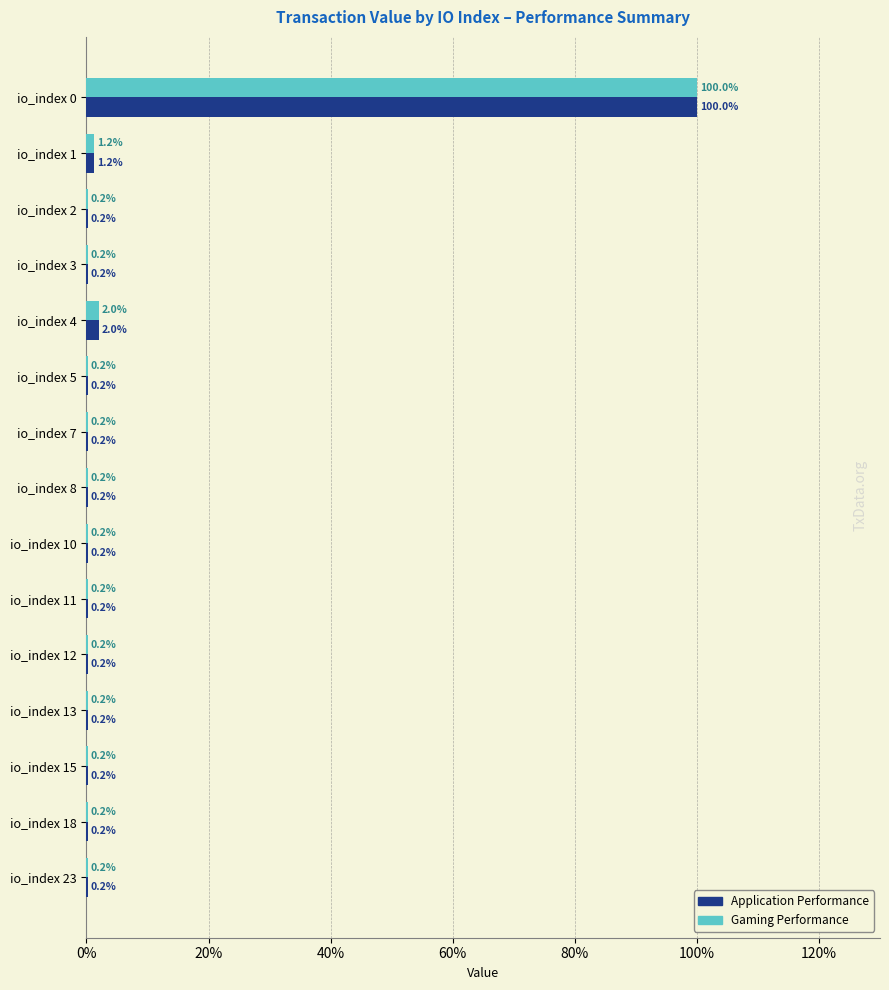

Where is Application Performance nearest to the value 50?

io_index 4